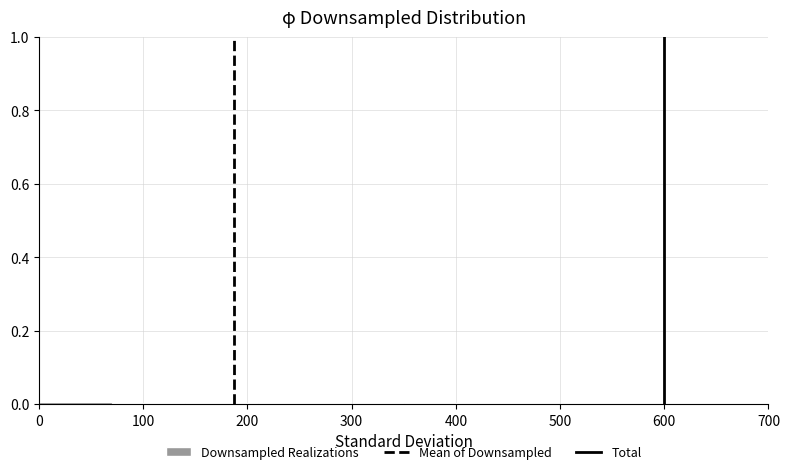

Reading left to right, transcribe this chart: for each bar, give the range it covers on the x-axis and its height. The values are not printed on the chart, so give them approximately, as read against the axis.

0 to 70: under 0.02
70 to 140: under 0.02
140 to 210: under 0.02
210 to 280: under 0.02
280 to 350: 0
350 to 420: under 0.02
420 to 490: 0
490 to 560: 0
560 to 630: under 0.02
630 to 700: 0